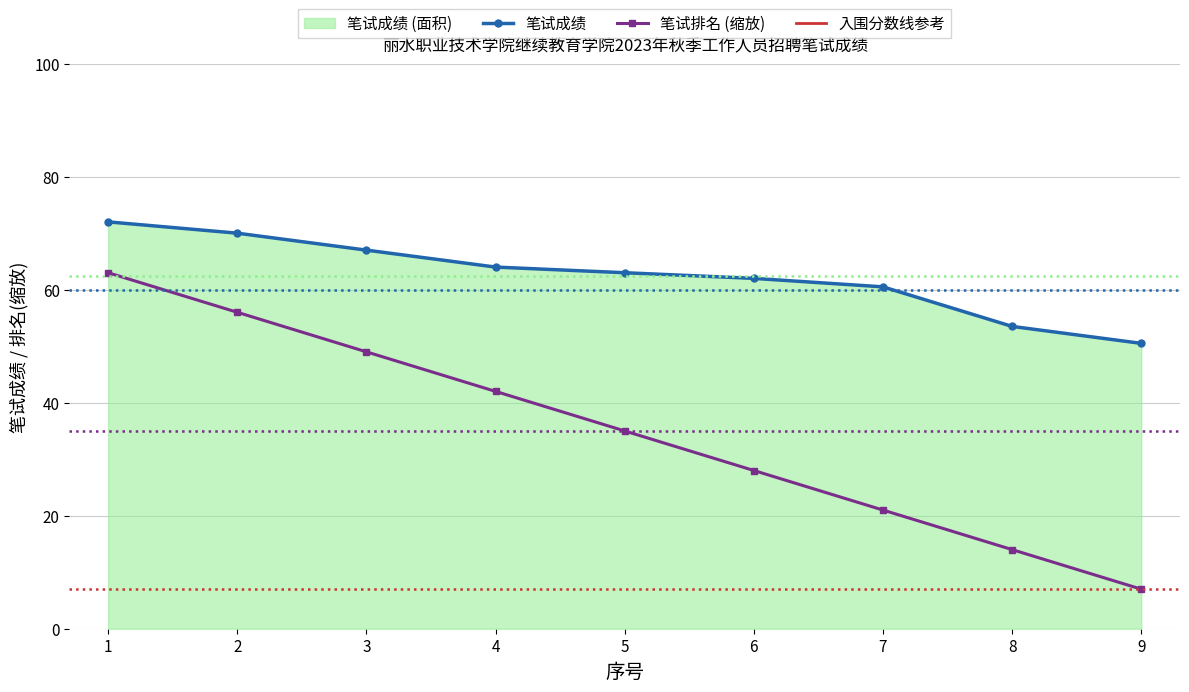

Reading left to right, what are all the values shown in this chart?

笔试成绩: 72.0	70.0	67.0	64.0	63.0	62.0	60.5	53.5	50.5
笔试排名 (缩放): 63.0	56.0	49.0	42.0	35.0	28.0	21.0	14.0	7.0